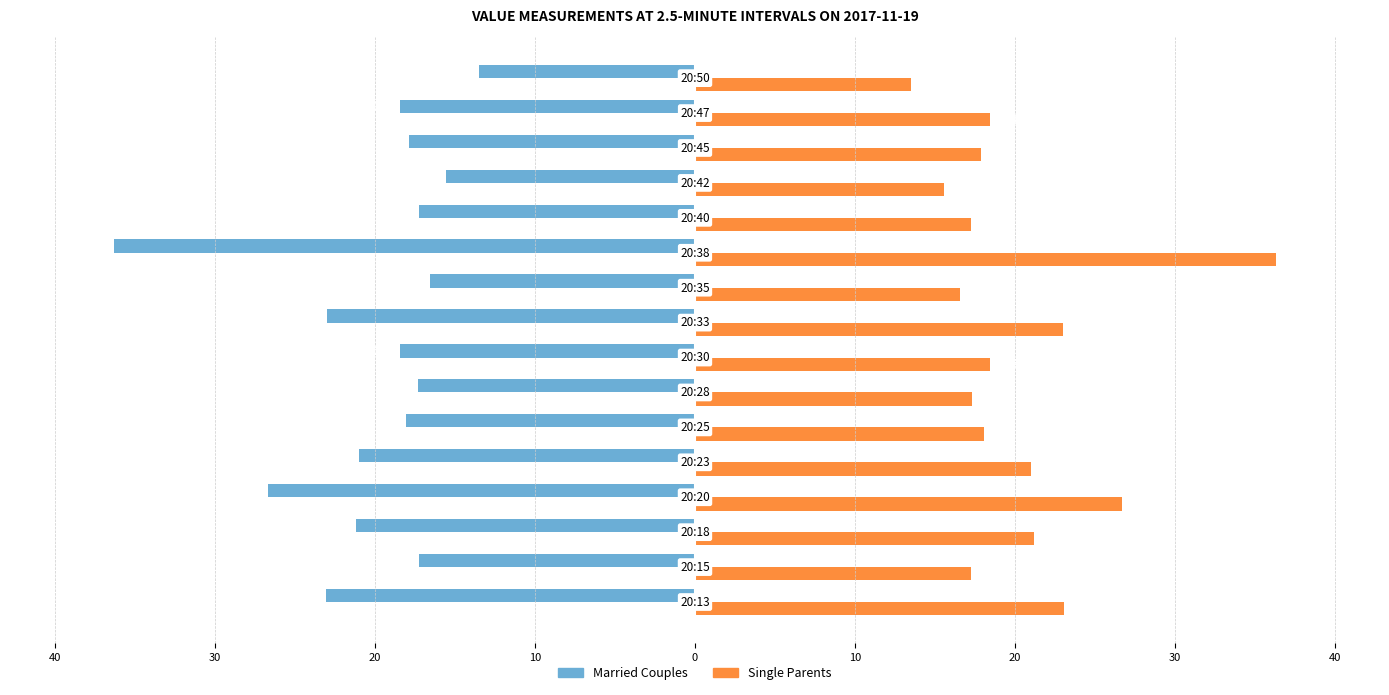

What are all the series names shown in the legend?

Married Couples, Single Parents